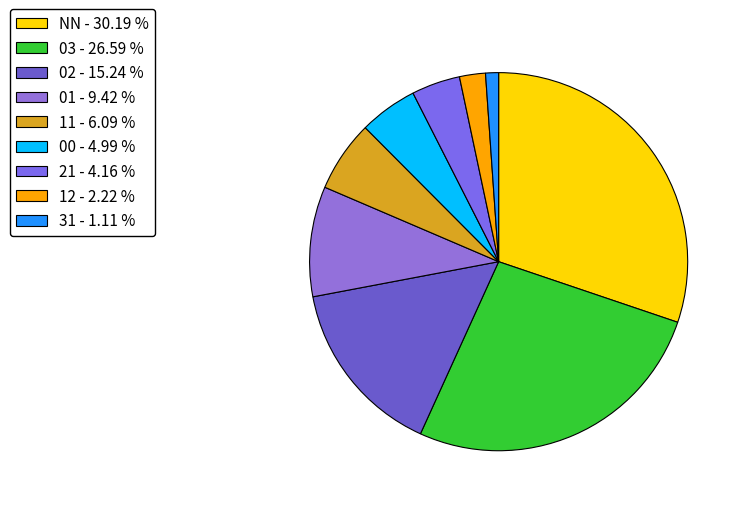

How many segments does this pie chart have?

9